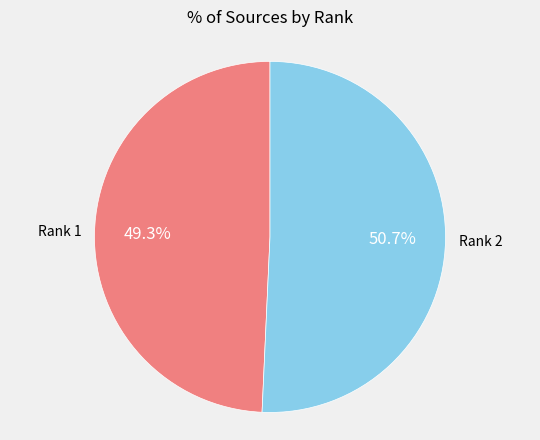

Is there any slice that represents more than half of the pie?

Yes